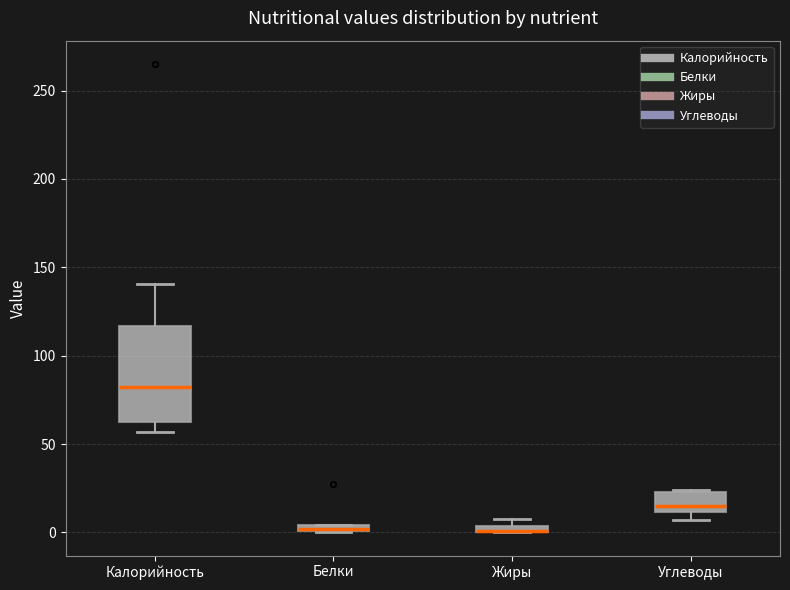

Where is the lower edge of the box for Углеводы on the y-axis? The values are not printed on the chart, so give them approximately, as read against the axis.

10